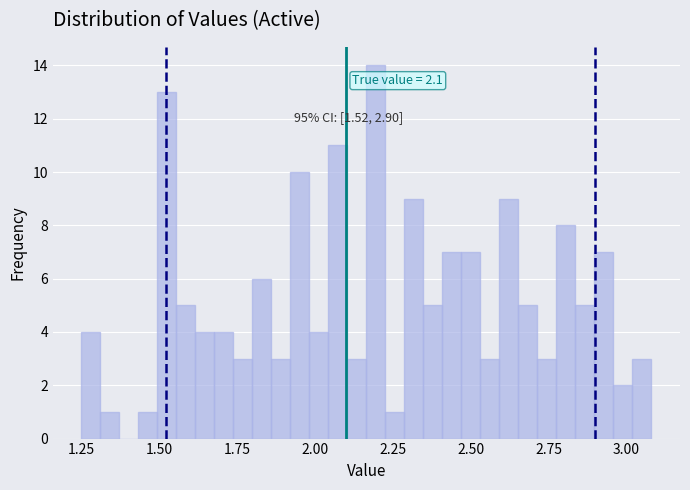

Read against the x-axis, roughly where is the centre of the tallest bar?

2.20